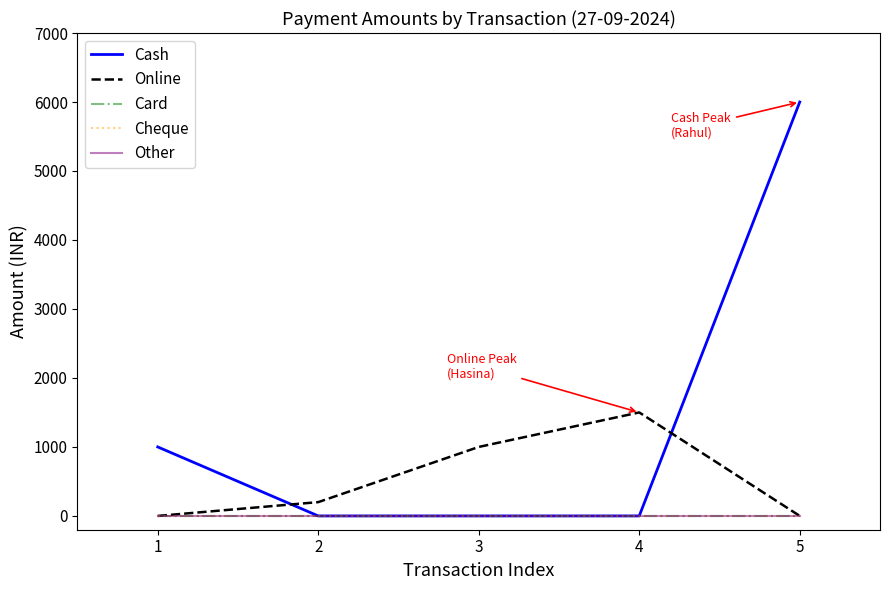

Does the chart have visible grid lines?

No